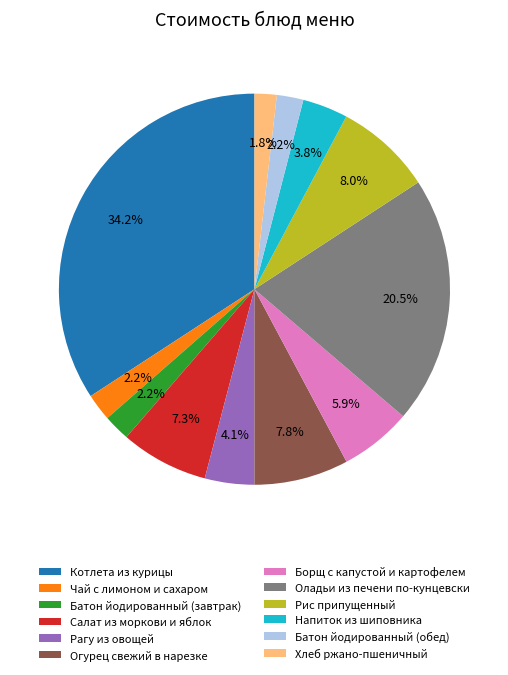

Approximately how many times larger is the value at Батон йодированный (завтрак) compared to Хлеб ржано-пшеничный?

1.2